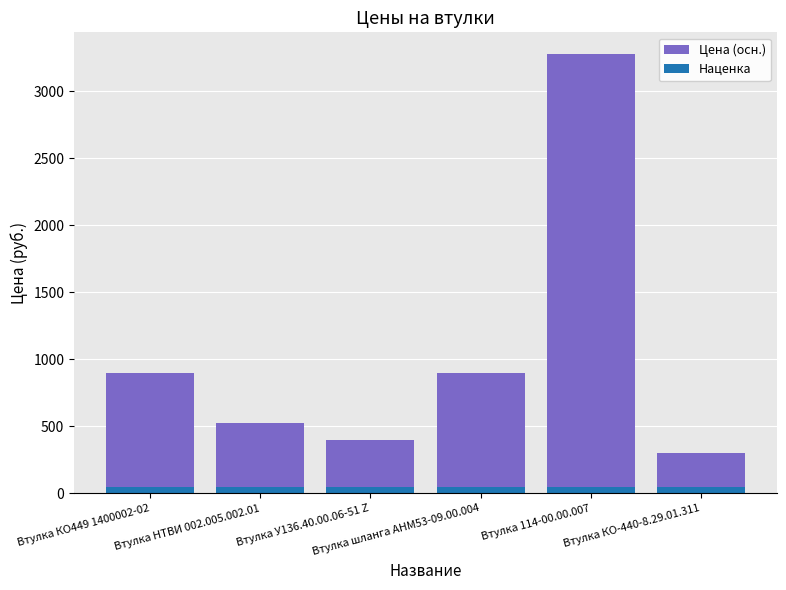

List the series in order of their peak value, highest first.

Цена (осн.), Наценка